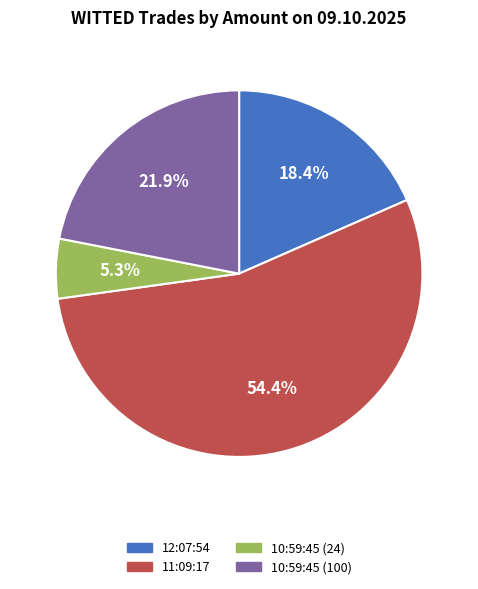

True or false: 10:59:45 (100) accounts for 22% of the total.

True